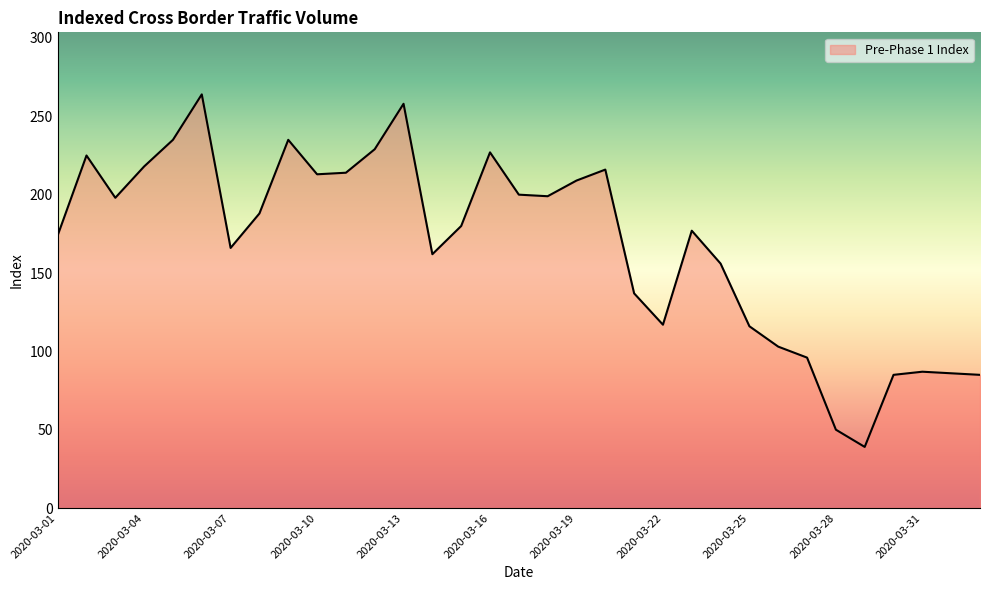

What is the smallest value displayed?

39